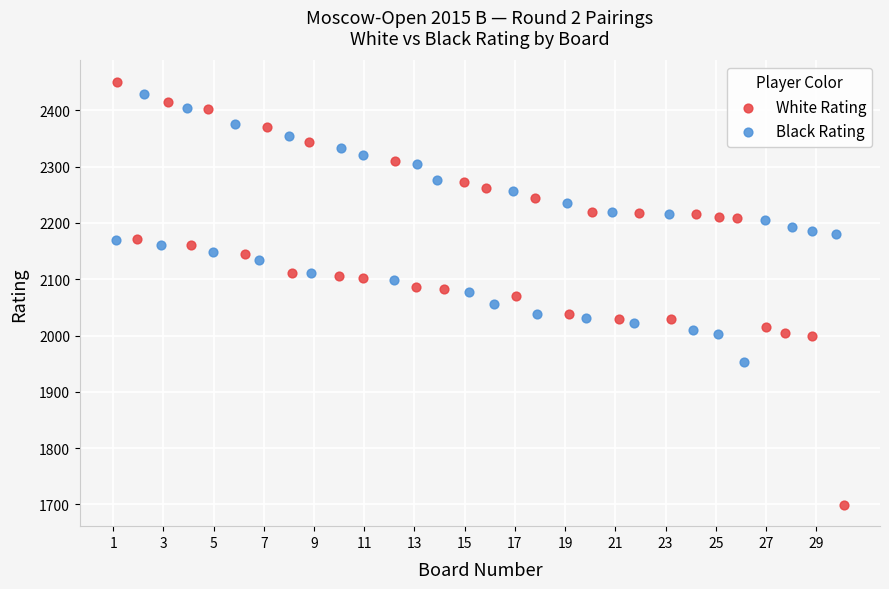

Which series contains the lowest Y value?

White Rating